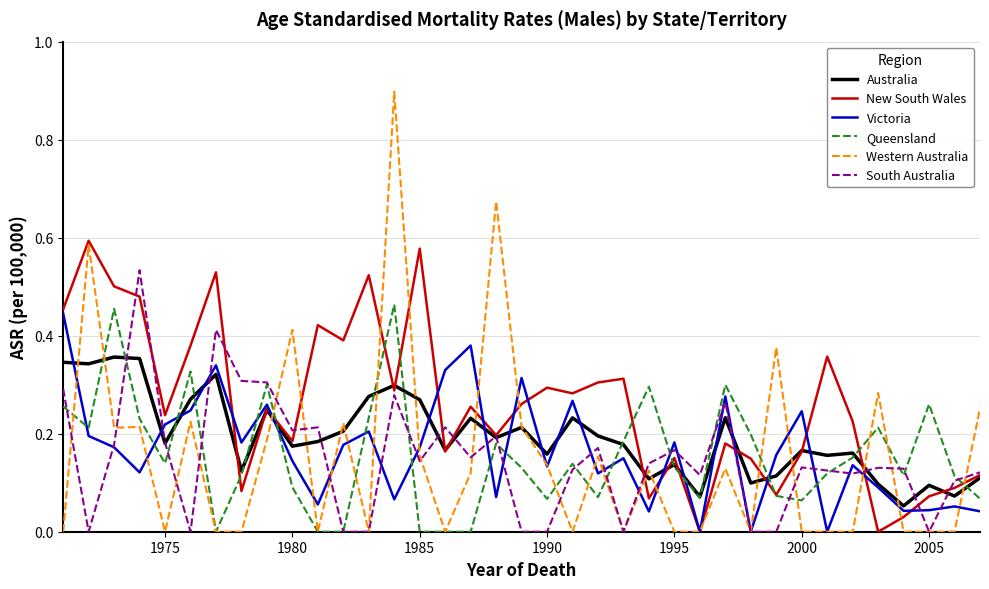

Which series has the largest range (max minus min)?

Western Australia